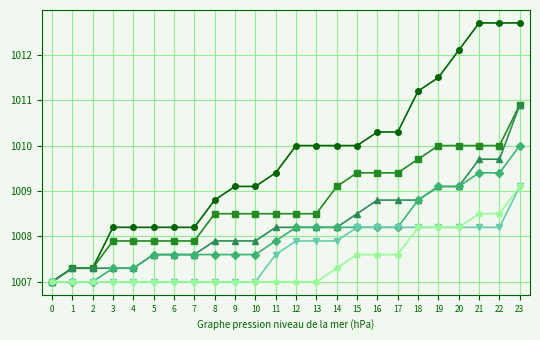

What is the spread (max minus min) of values at 9?

2.1